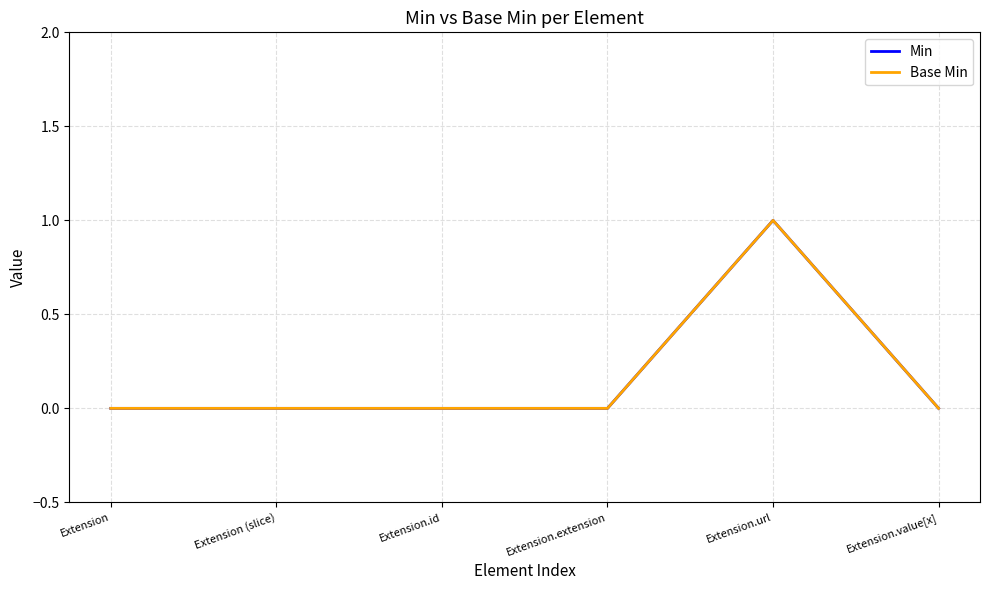

Which series has the largest total across all categories?

Min